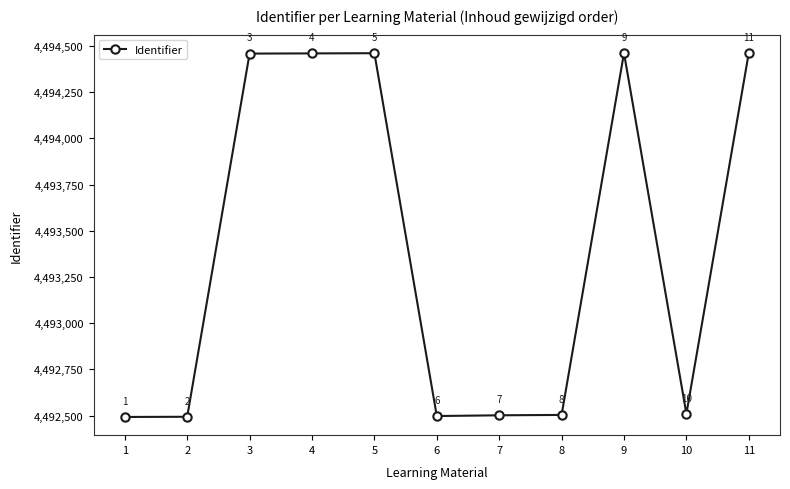

Reading right to left, what are all the values shown in this chart?

4494463	4492510	4494462	4492504	4492502	4492498	4494461	4494460	4494459	4492494	4492493